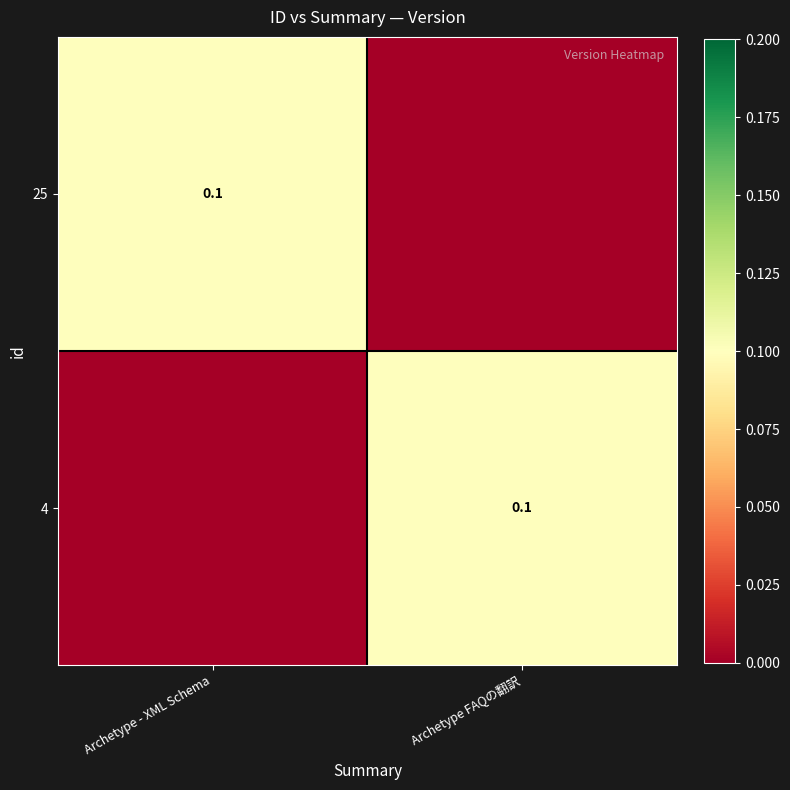

The value of 4 at Archetype FAQの翻訳 is 0.0. True or false?

False